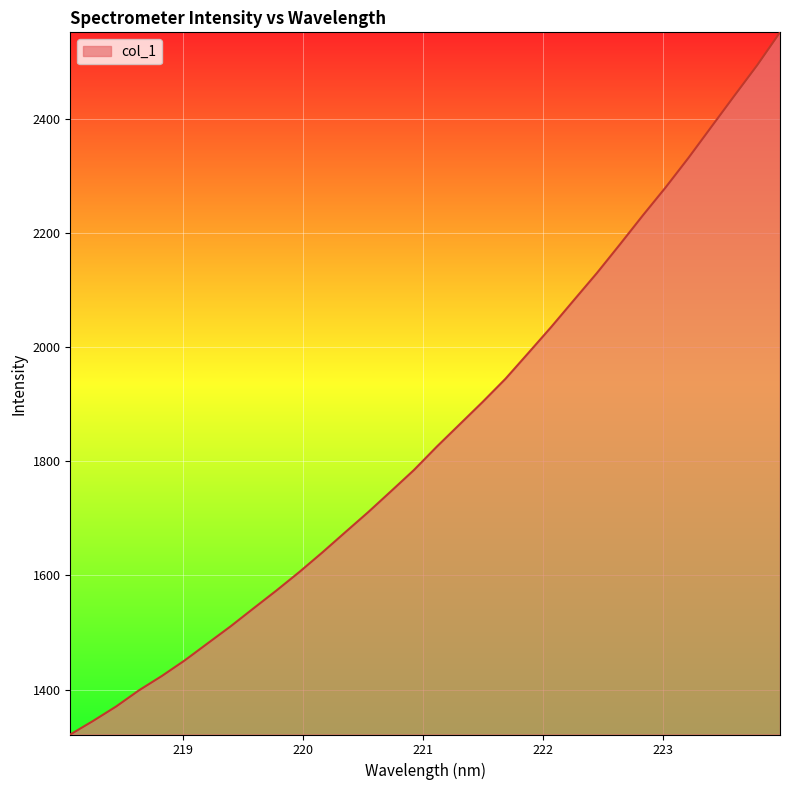

What is the greatest value displayed?

2551.6